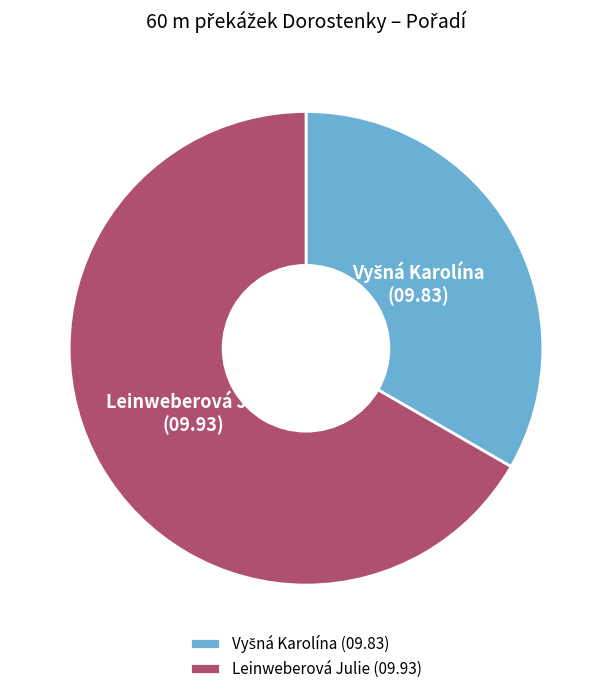

Is it true that Leinweberová Julie is 67% of the pie?

True